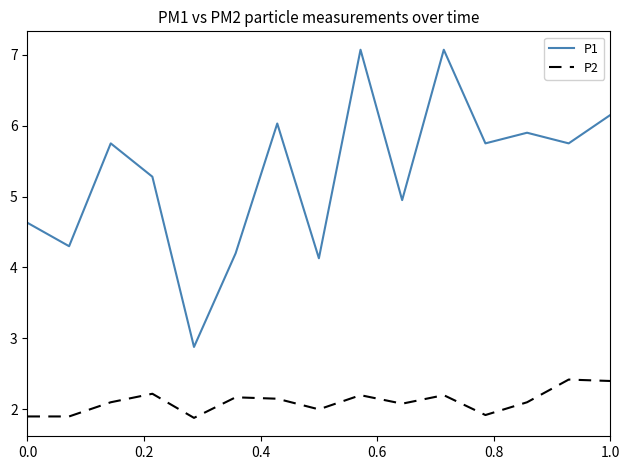

How many values in the P1 series exceed 5?

9